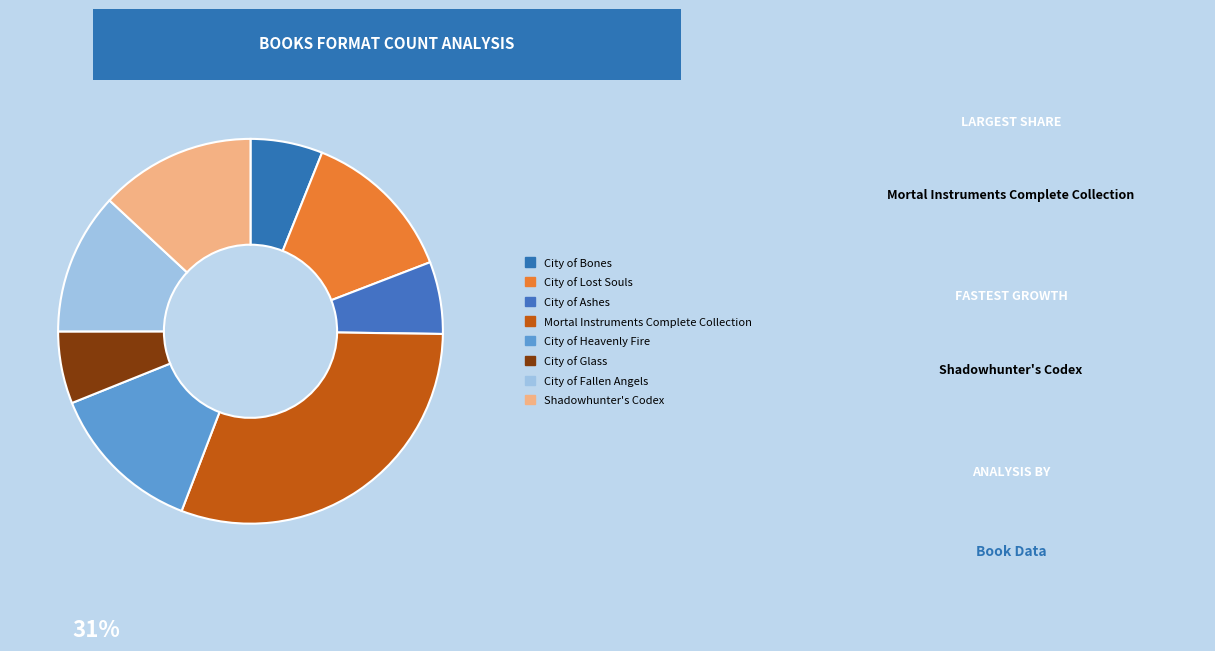

How many segments does this pie chart have?

8